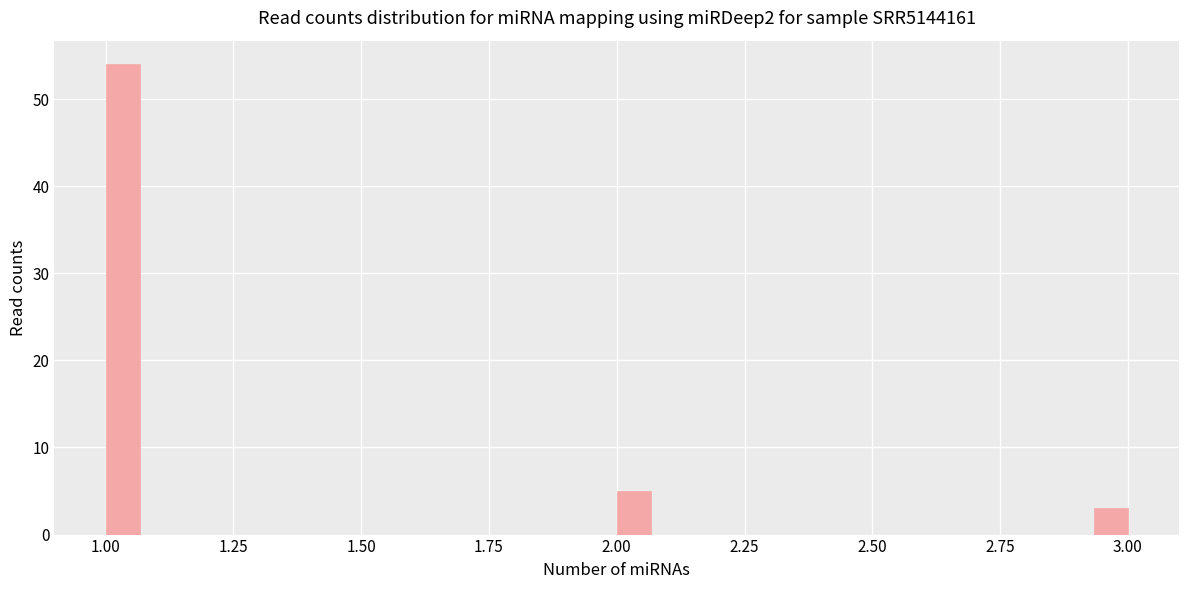

Read against the x-axis, roughly where is the centre of the tallest bar?

1.05